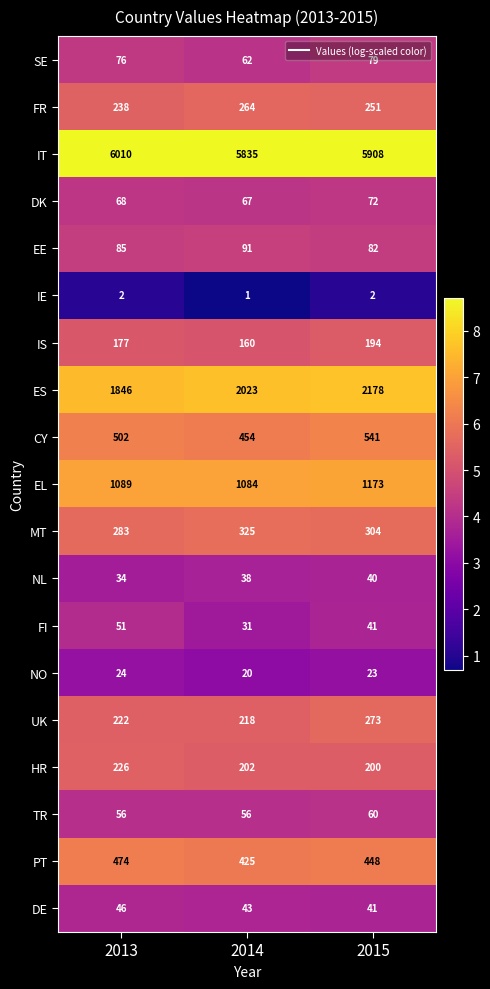

Which label corresponds to the largest value in the chart?

2013